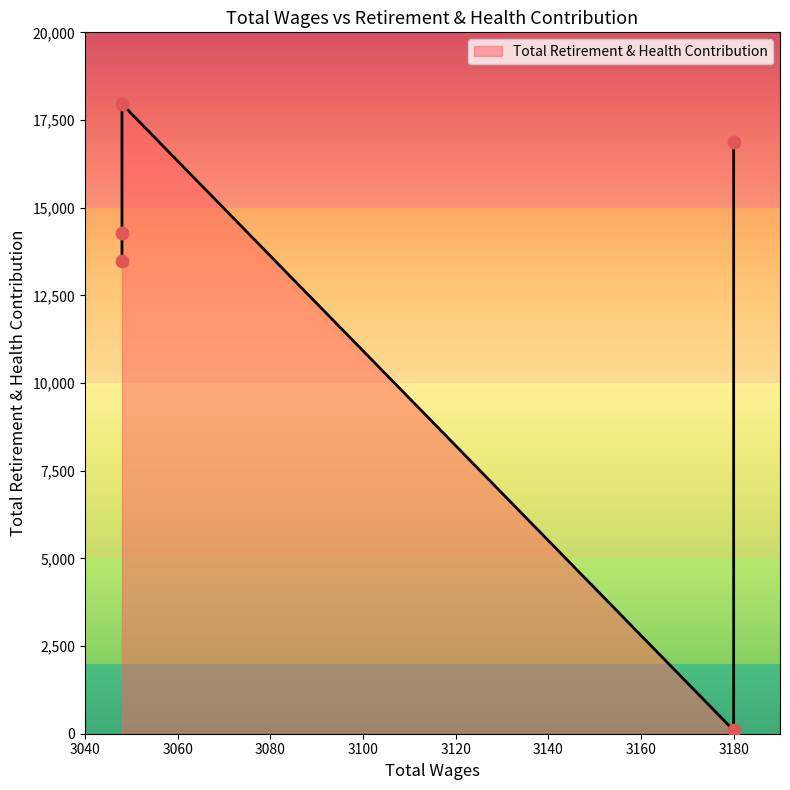

Between 3180.0 and 3048.0, which is larger?

3048.0